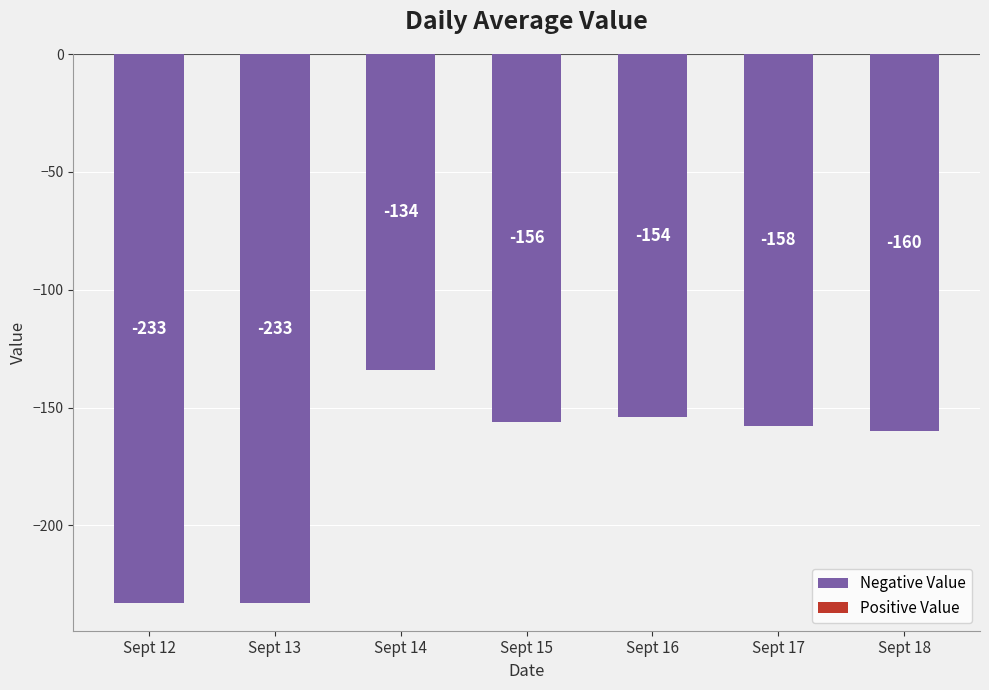

The value at Sept 15 is -156. True or false?

True